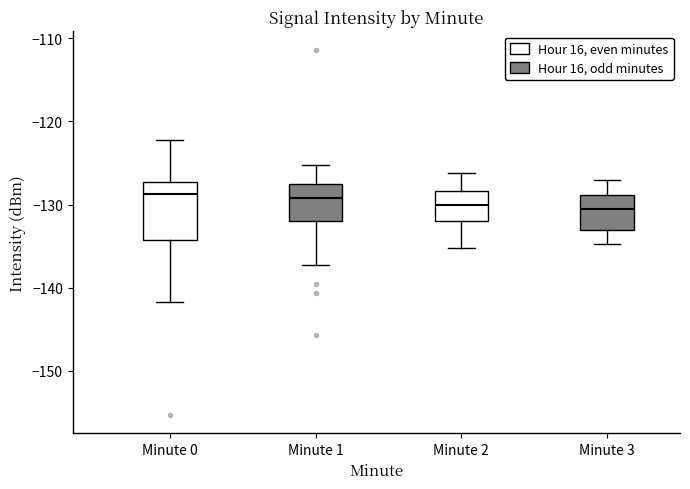

Reading left to right, read every box against the y-axis: the position of its median line, the range the box covers, and the ends of its whiskers. The values are not printed on the chart, so give them approximately, as read against the axis.

Minute 0: median -129, box -134 to -127, whiskers -142 to -122
Minute 1: median -129, box -132 to -128, whiskers -137 to -125
Minute 2: median -130, box -132 to -128, whiskers -135 to -126
Minute 3: median -130, box -133 to -129, whiskers -135 to -127